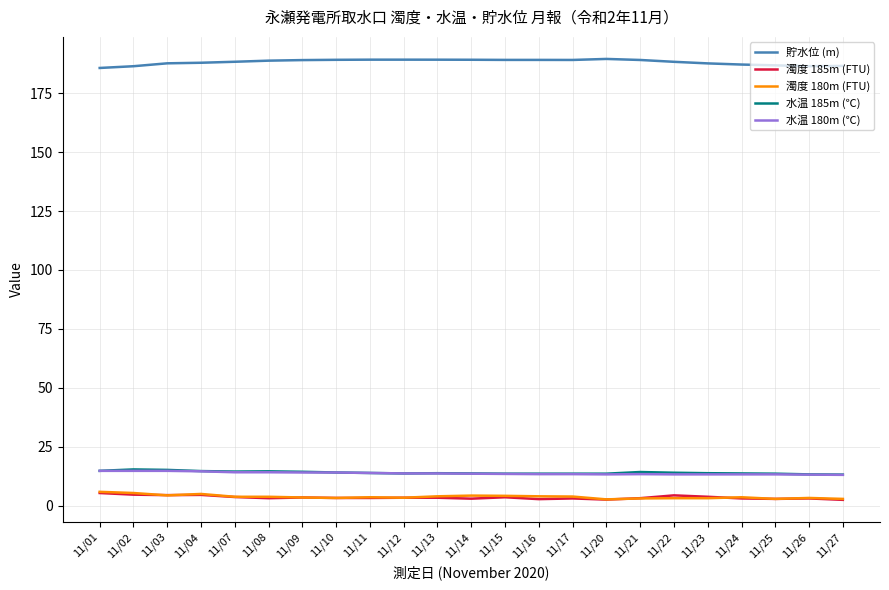

True or false: 濁度 185m (FTU) and 水温 180m (℃) cross at least once.

False